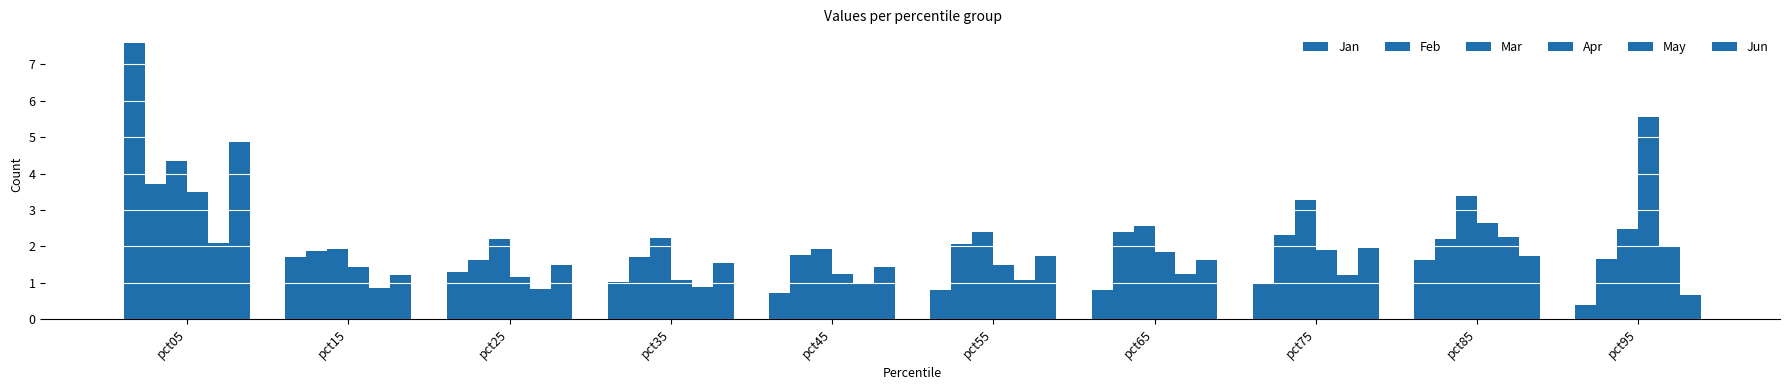

How many bars are there in total?

60